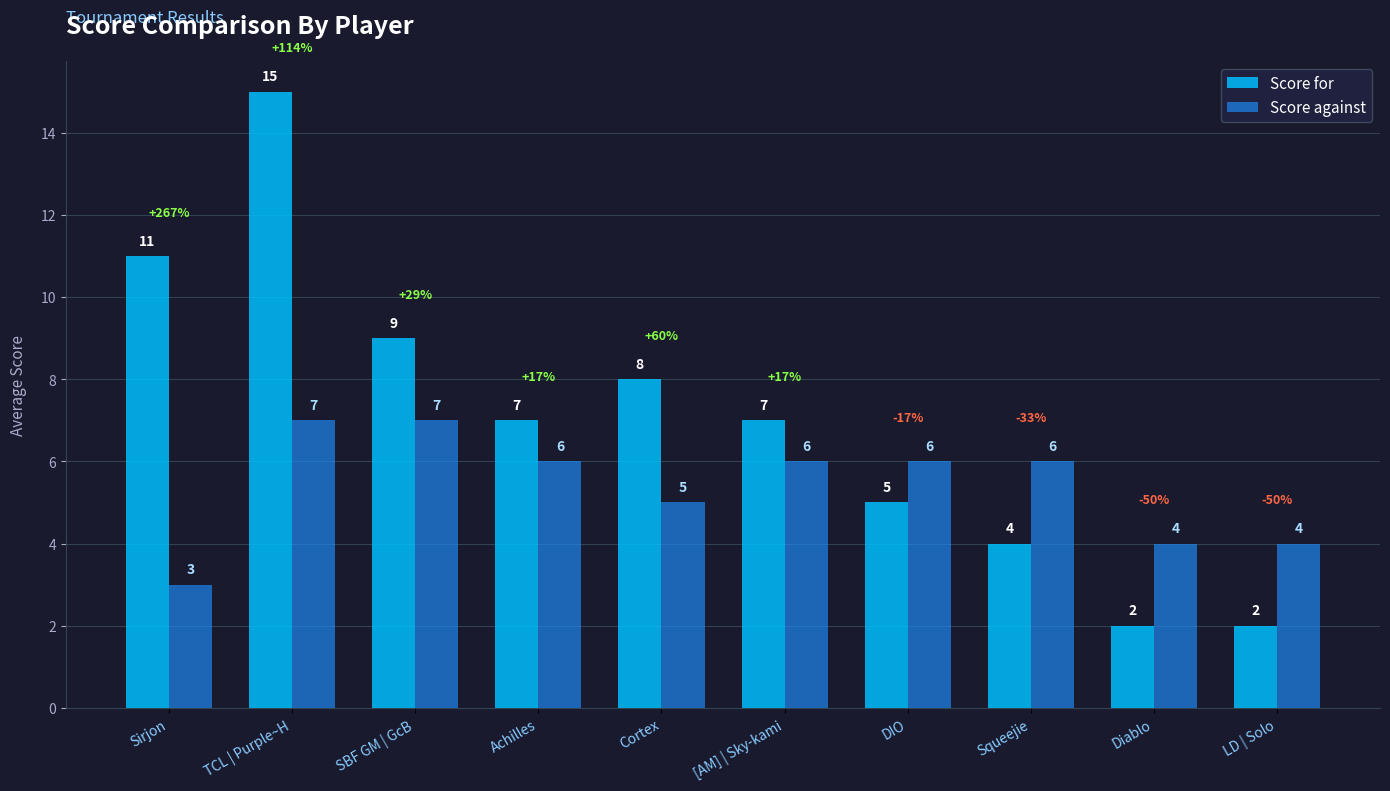

Reading right to left, transcribe all the data shown in this chart.

Score for: 2	2	4	5	7	8	7	9	15	11
Score against: 4	4	6	6	6	5	6	7	7	3